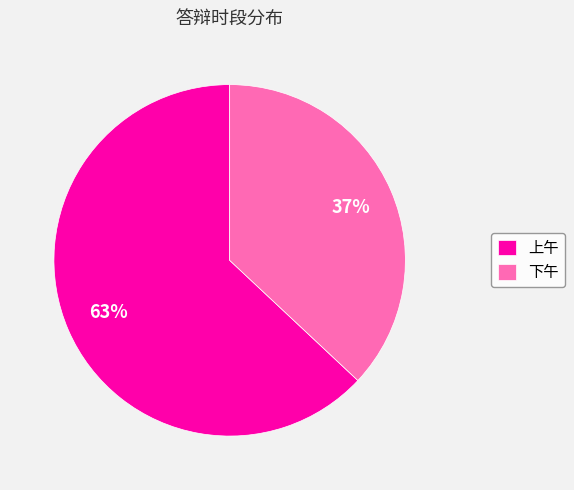

Between 上午 and 下午, which is larger?

上午